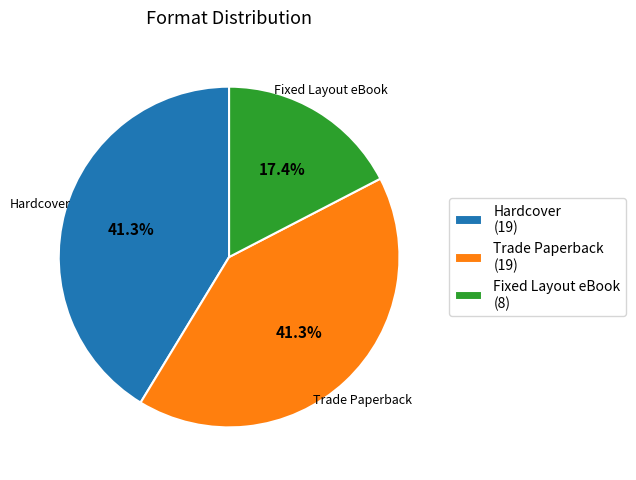

What percentage is the Fixed Layout eBook slice, to the nearest percent?

17%